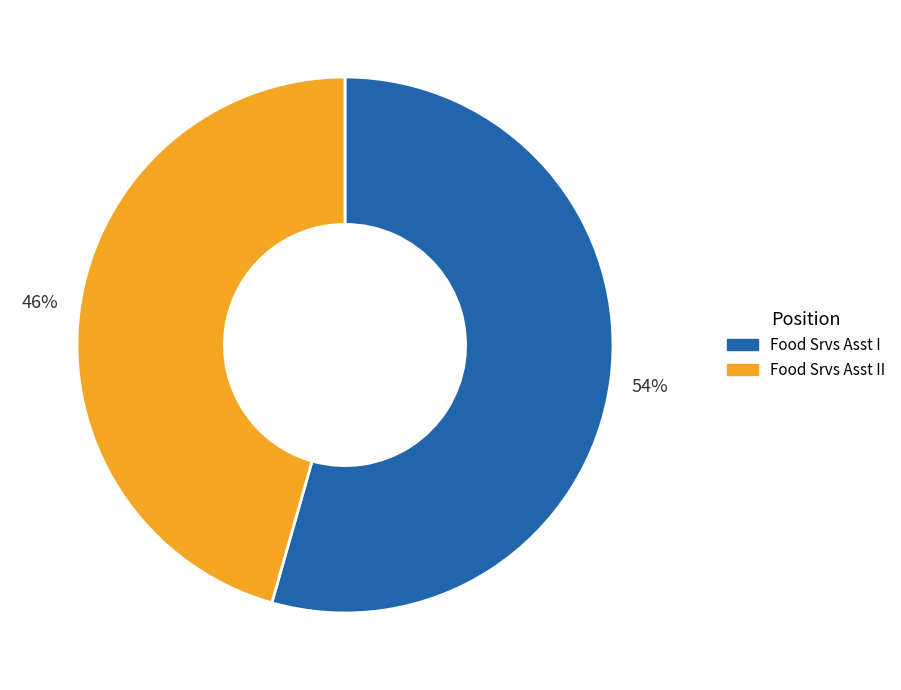

Does any single category account for the majority?

Yes